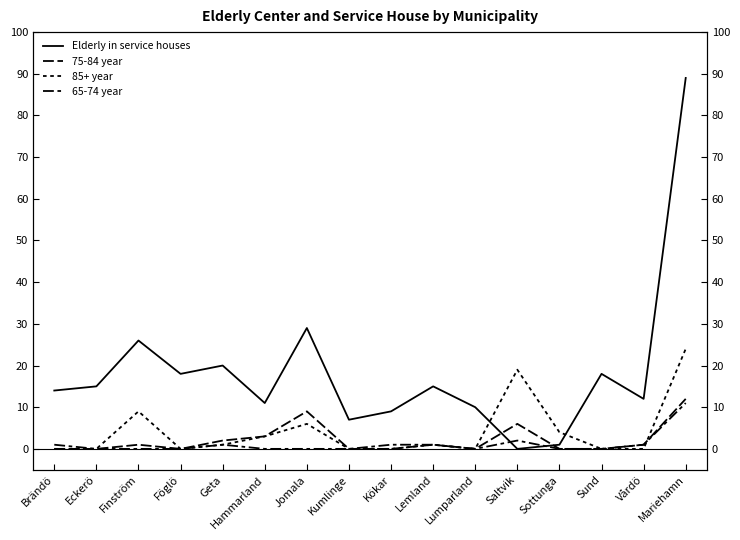

How many lines are shown in the chart?

4